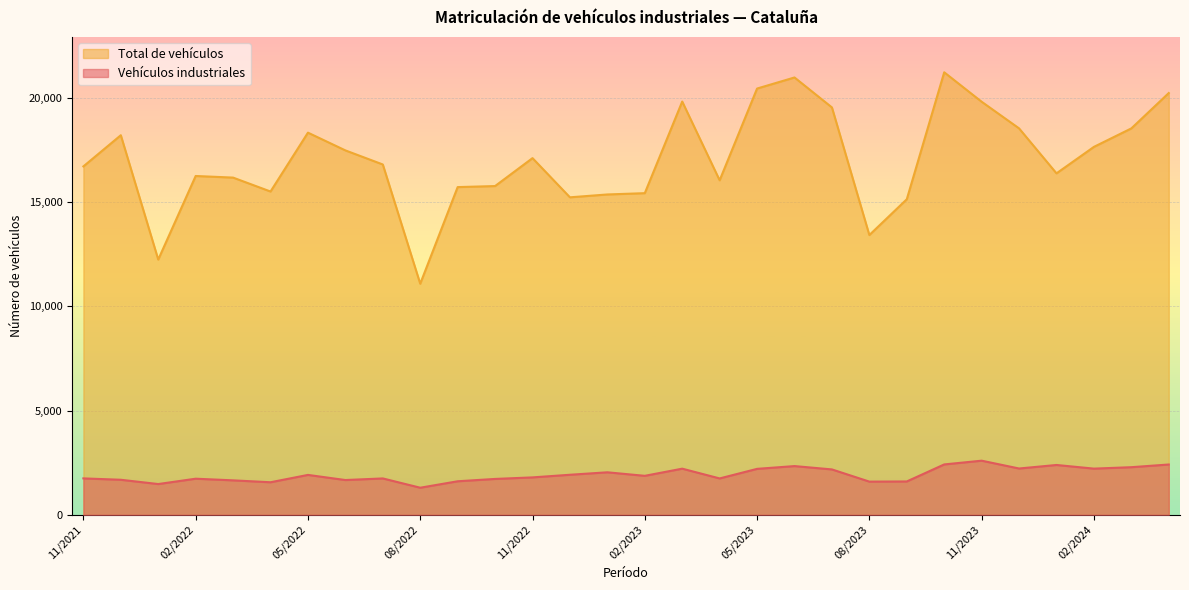

At which label does Total de vehículos reach its minimum?

08/2022